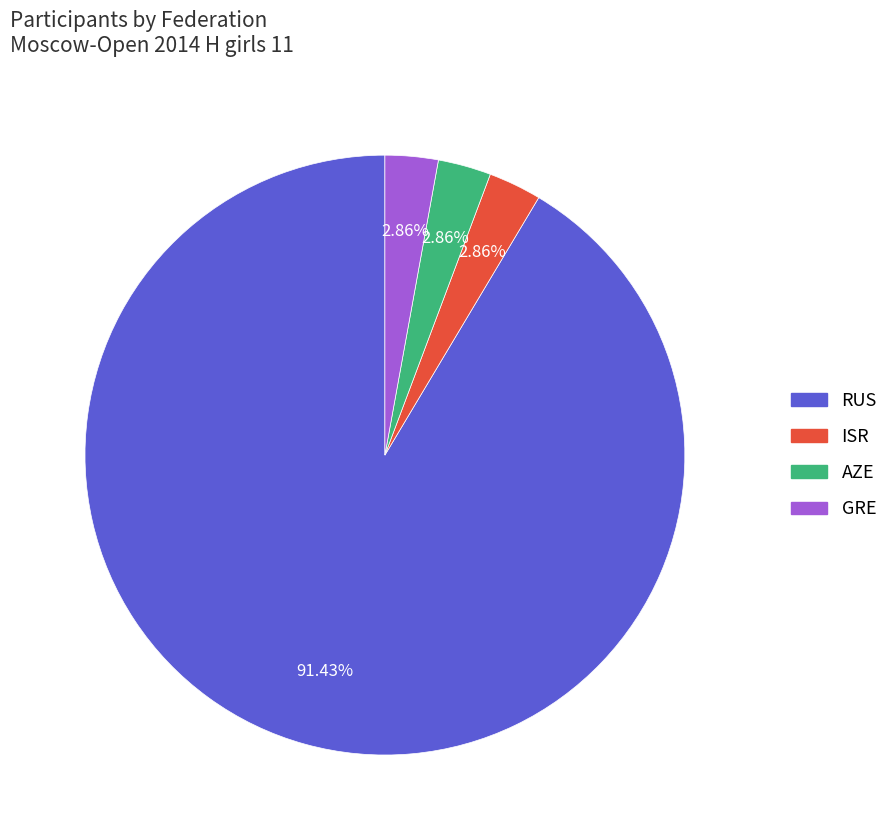

Count the number of slices in the pie.

4